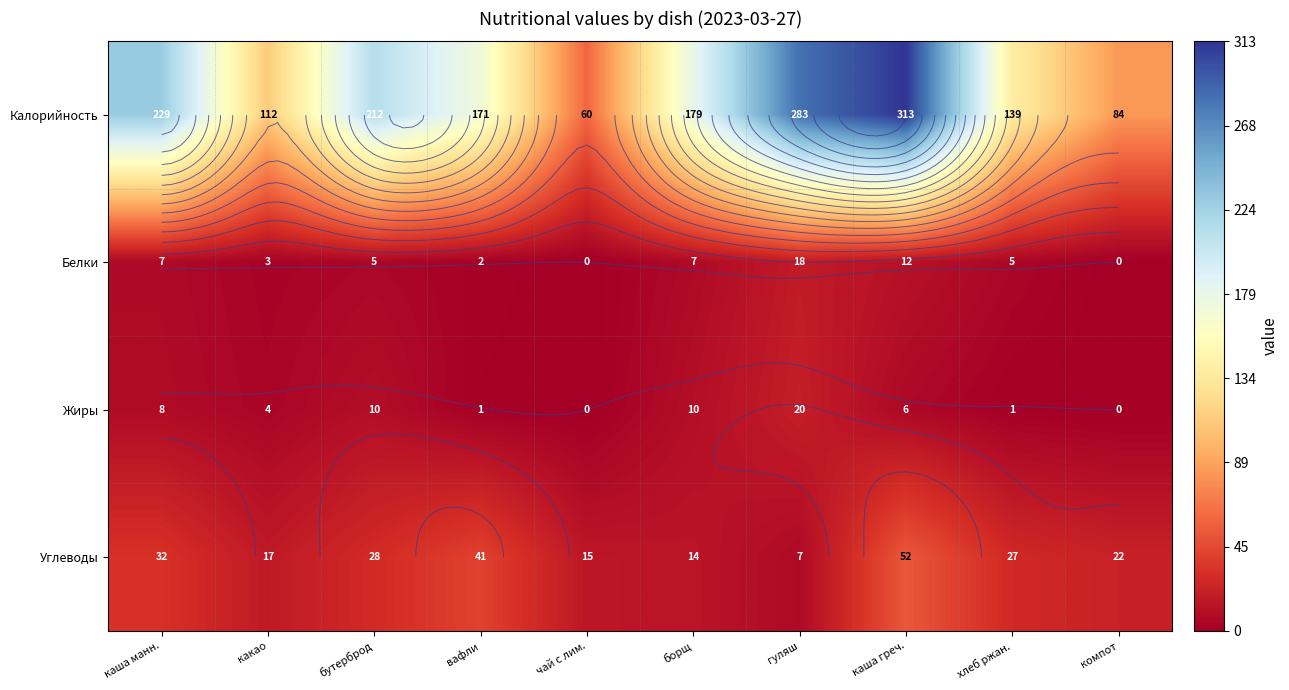

What is the average value of the Углеводы series?

26